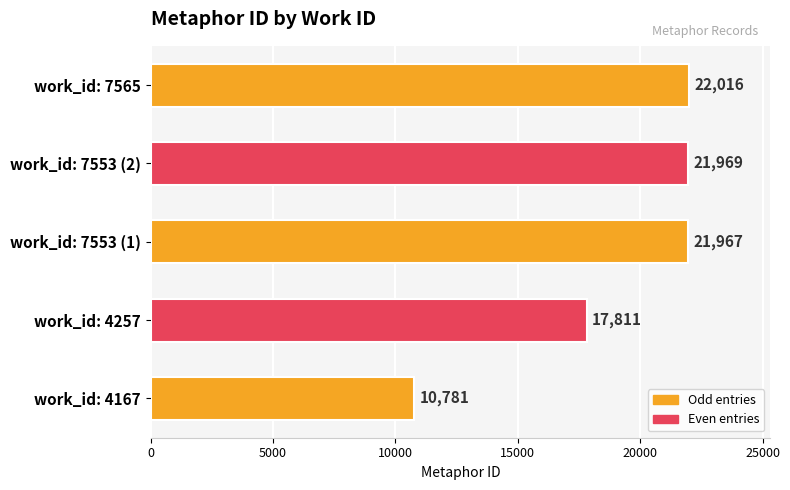

The value at work_id: 4167 is 6509. True or false?

False